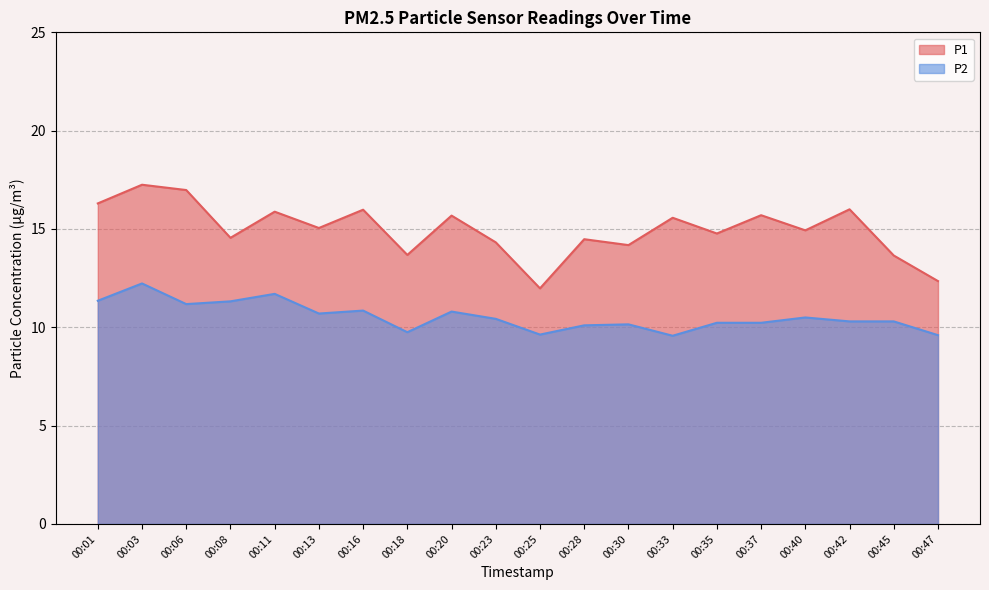

True or false: P1 has more than 1 interior local peaks.

True